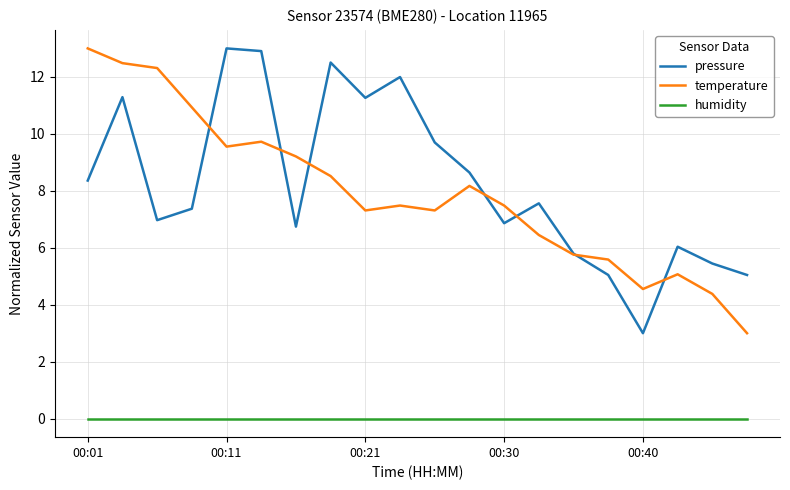

What is the greatest value displayed?

13.0